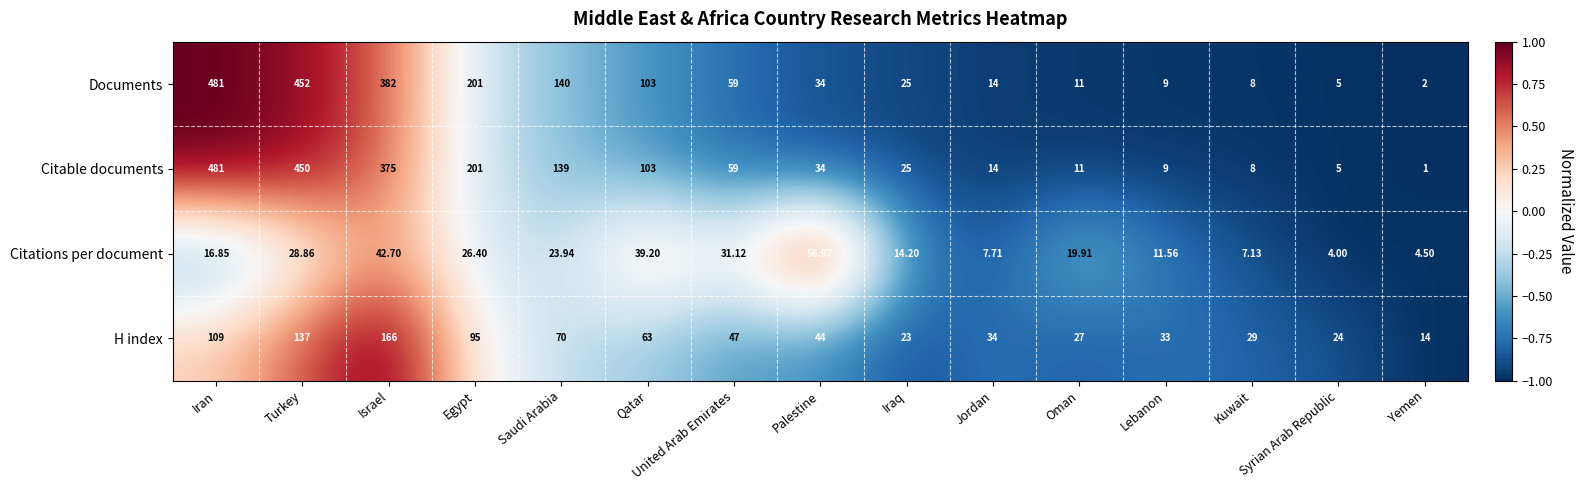

Which series changed the most between Turkey and Kuwait?

Documents